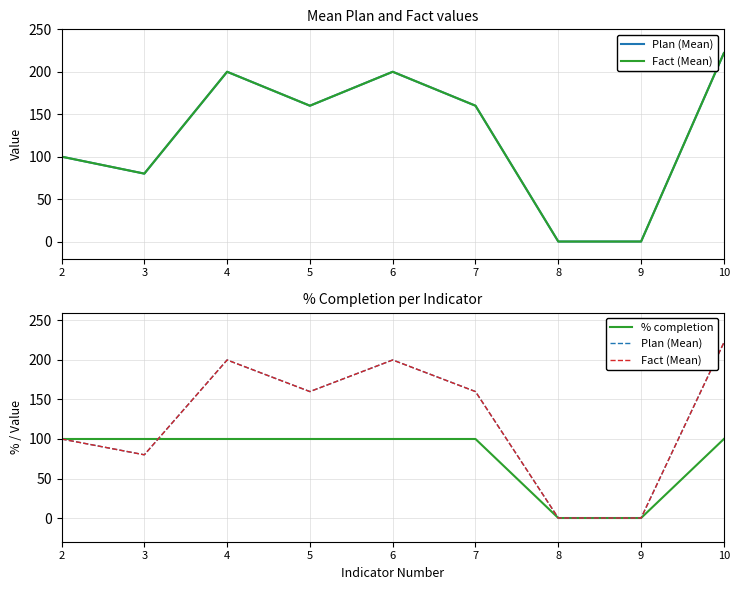

The value of Plan (Mean) at 8 is 114. True or false?

False